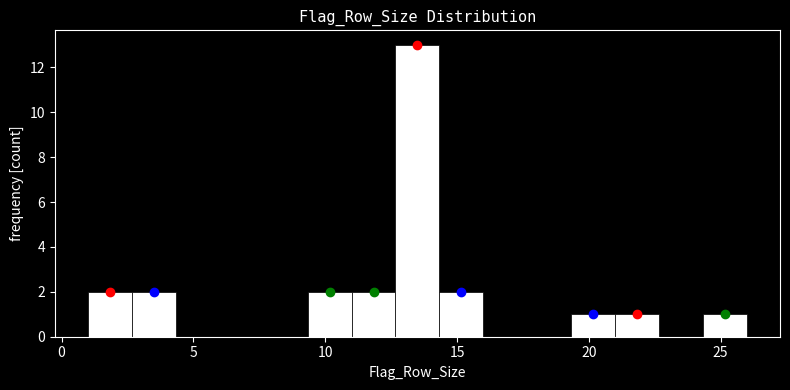

Read against the x-axis, roughly where is the centre of the tallest bar?

13.5